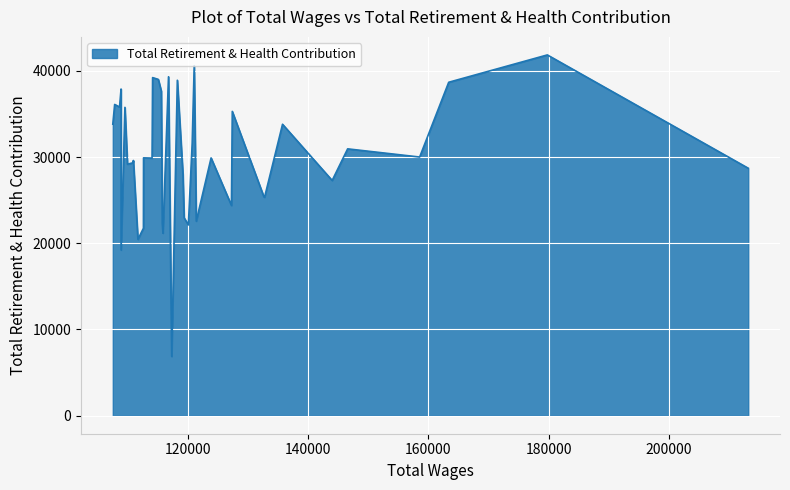

List the labels in order of value, largest first.

1, 13, 20, 26, 25, 18, 2, 36, 24, 38, 37, 34, 9, 39, 6, 14, 4, 3, 28, 11, 27, 31, 32, 33, 0, 17, 5, 8, 7, 10, 16, 12, 23, 15, 29, 21, 22, 30, 35, 19